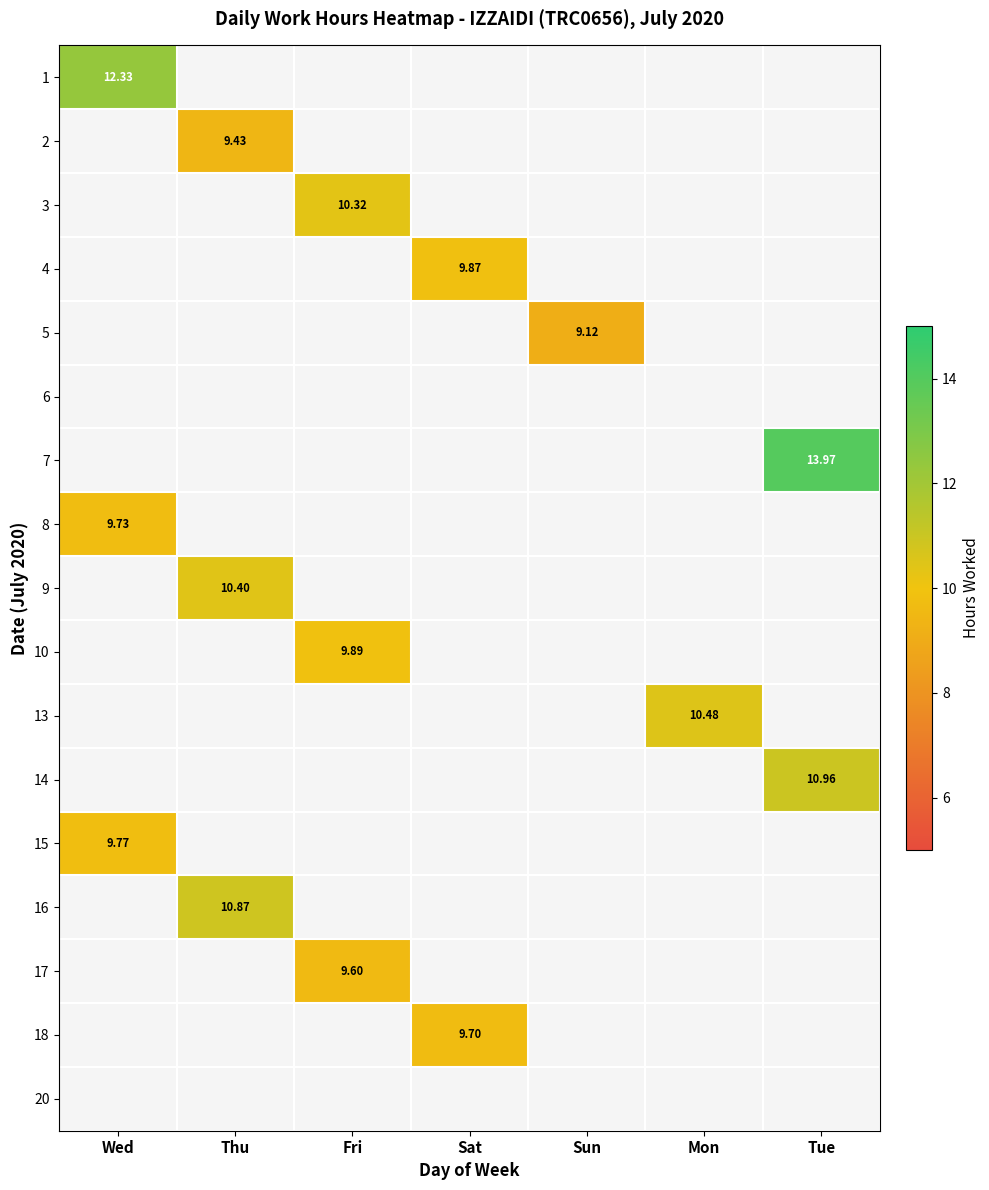

What is the spread (max minus min) of values at Wed?

2.6